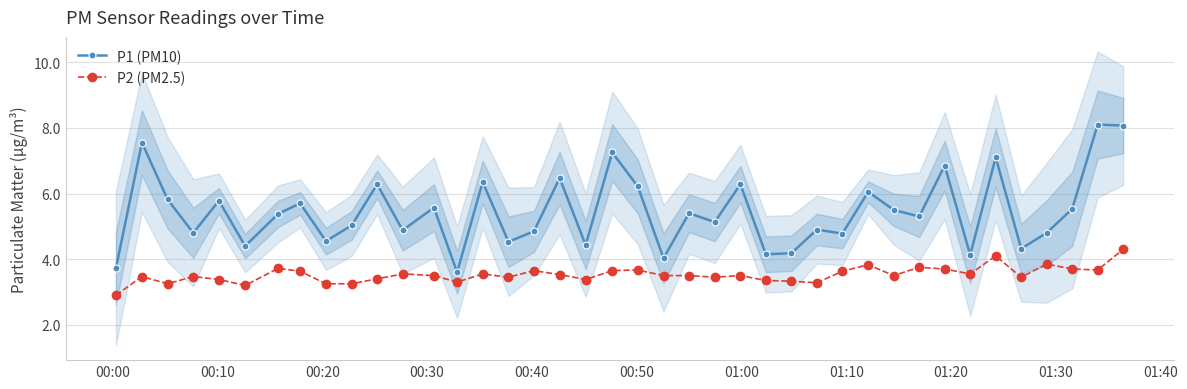

What is the value of the P2 (PM2.5) point at the 18th from the left?

3.5